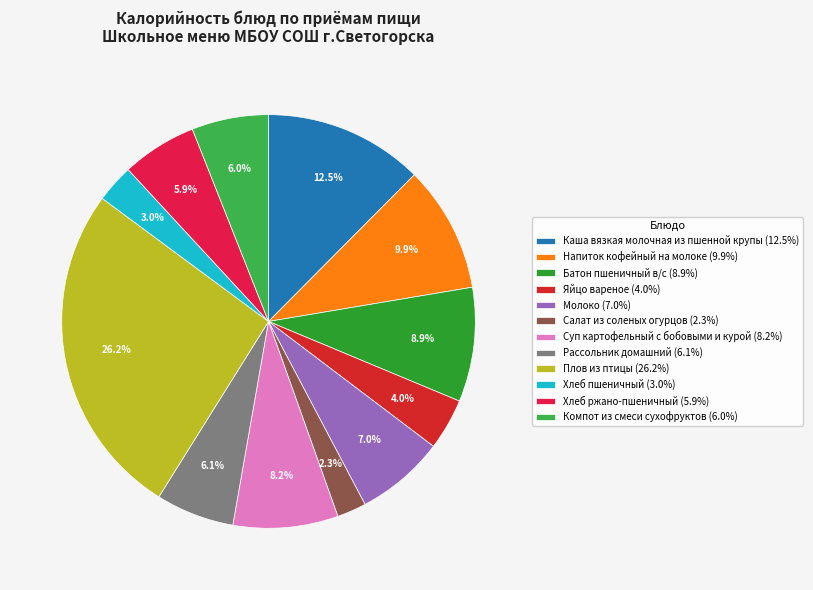

To the nearest percent, what is the average slice percentage?

8%